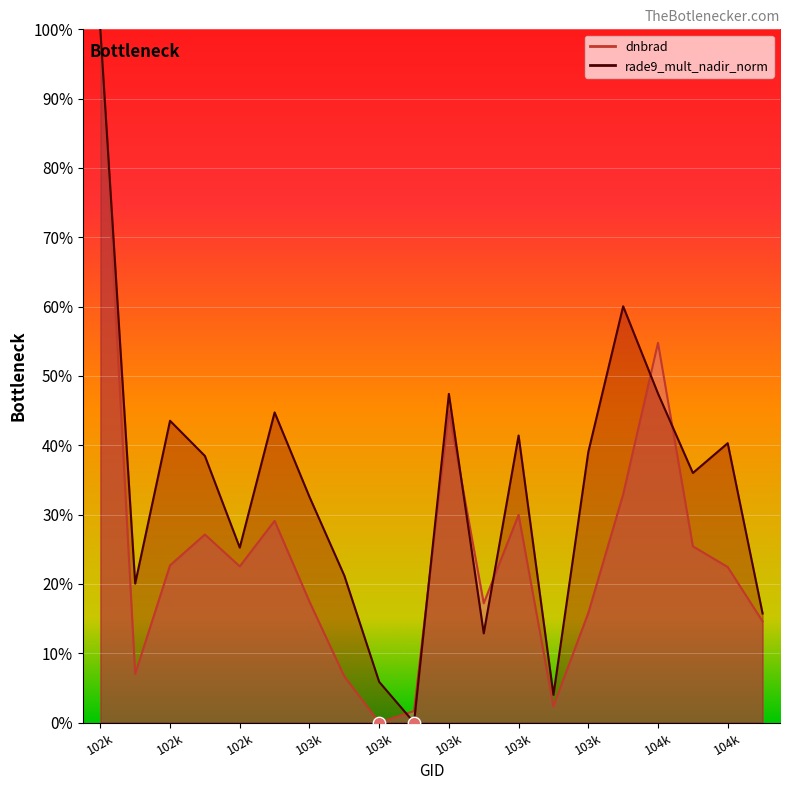

At how many categories does at least one series exceed 0?

20